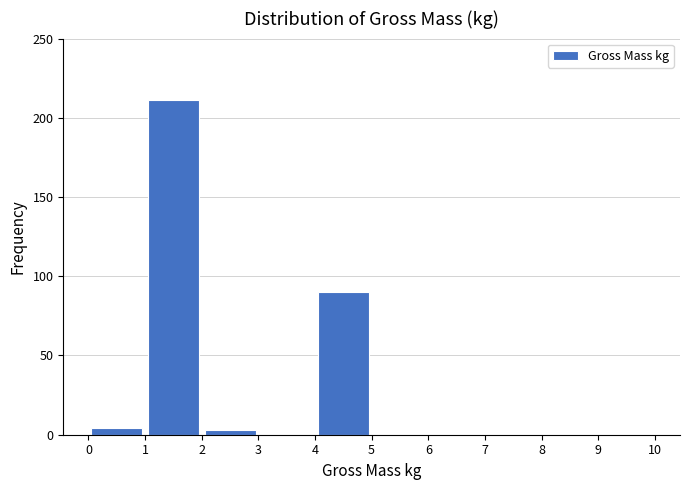

What is the height of the bar covering 1 to 2 on the x-axis? The values are not printed on the chart, so give them approximately, as read against the axis.

210